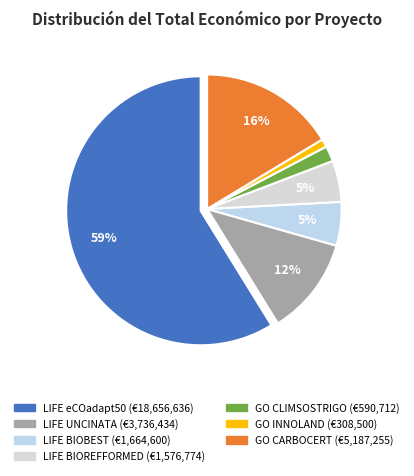

The LIFE eCOadapt50 slice represents 59% of the pie. True or false?

True